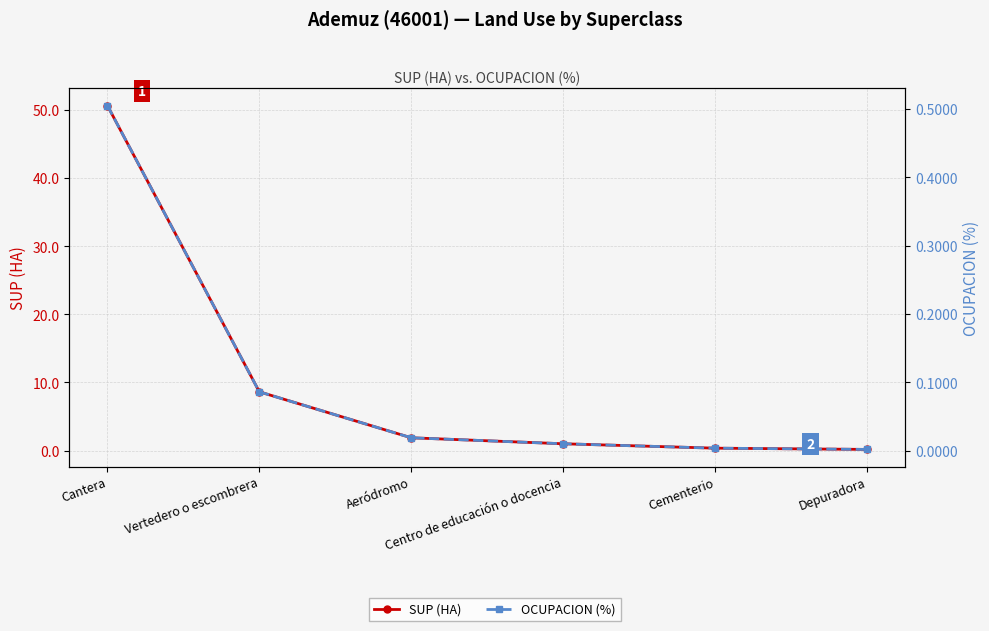

Is it true that SUP (HA) equals 1.5 at Centro de educación o docencia?

False